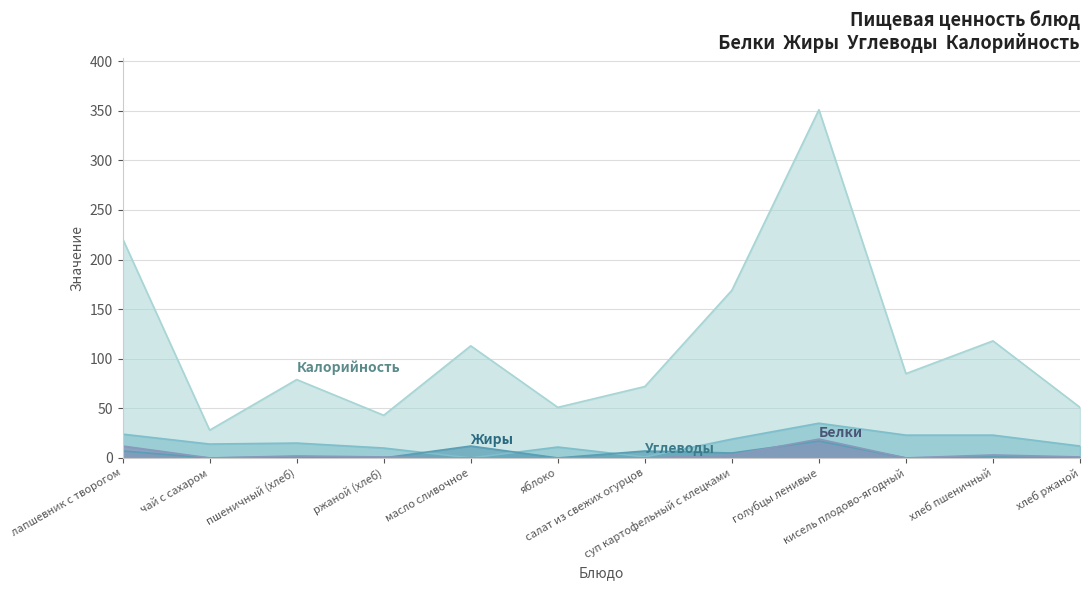

What position from the left is хлеб пшеничный?

11